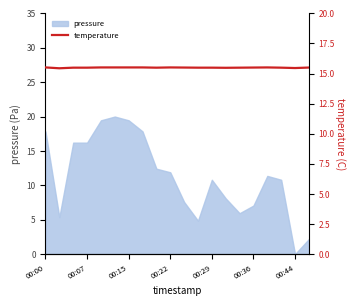

The chart shows a value of 15.5 at 00:15. True or false?

True